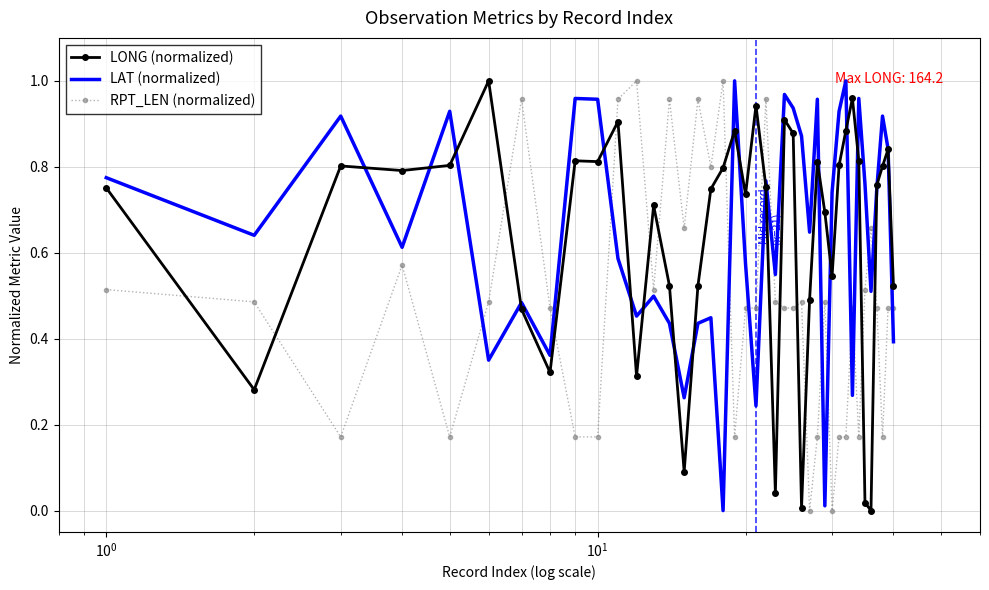

How many times do LONG (normalized) and RPT_LEN (normalized) cross each other?

14